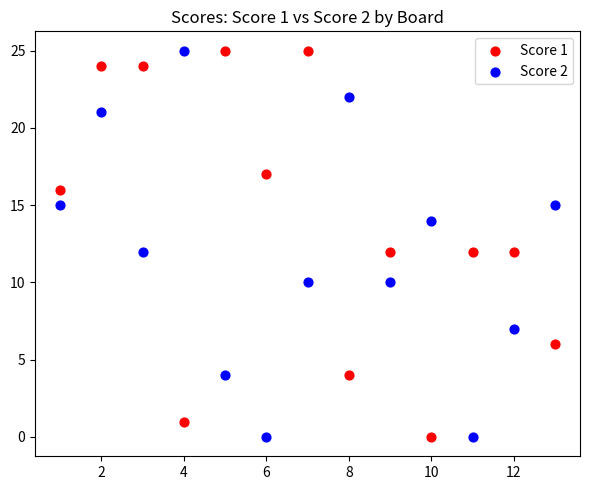

What is the X range (max minus min) for the scatter plot?

12